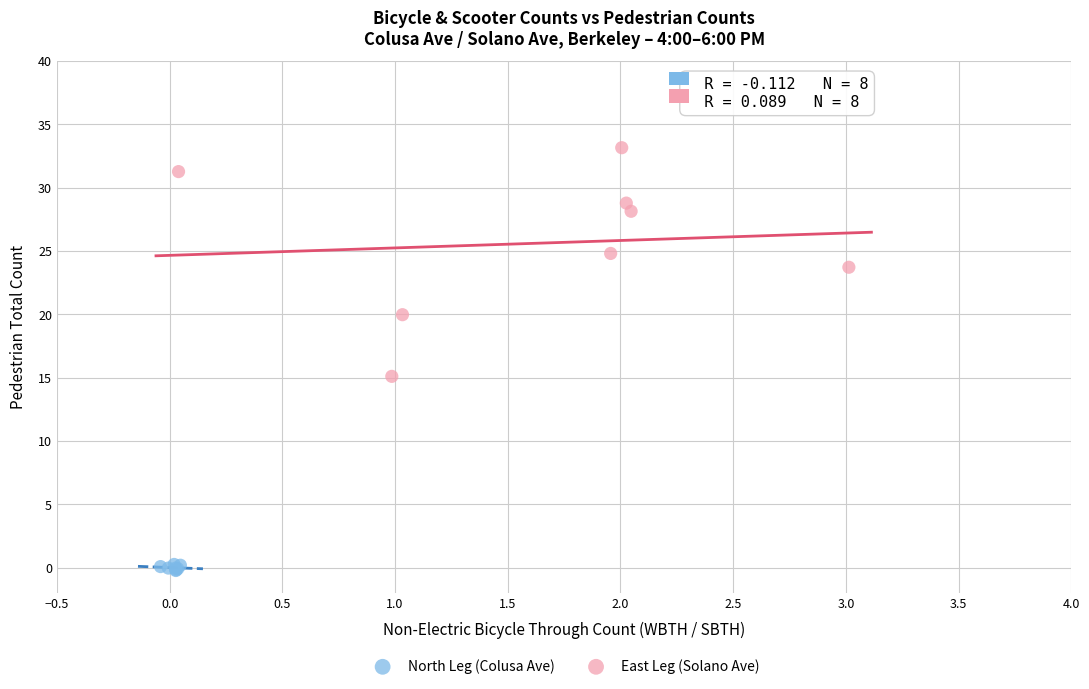

Which series contains the lowest Y value?

North Leg (Colusa Ave)